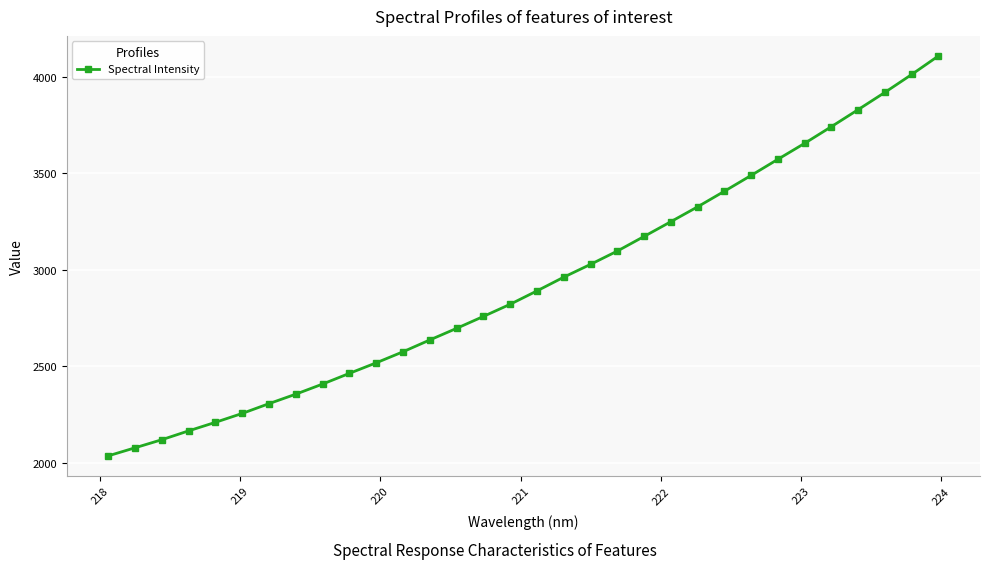

Does the chart have visible grid lines?

Yes